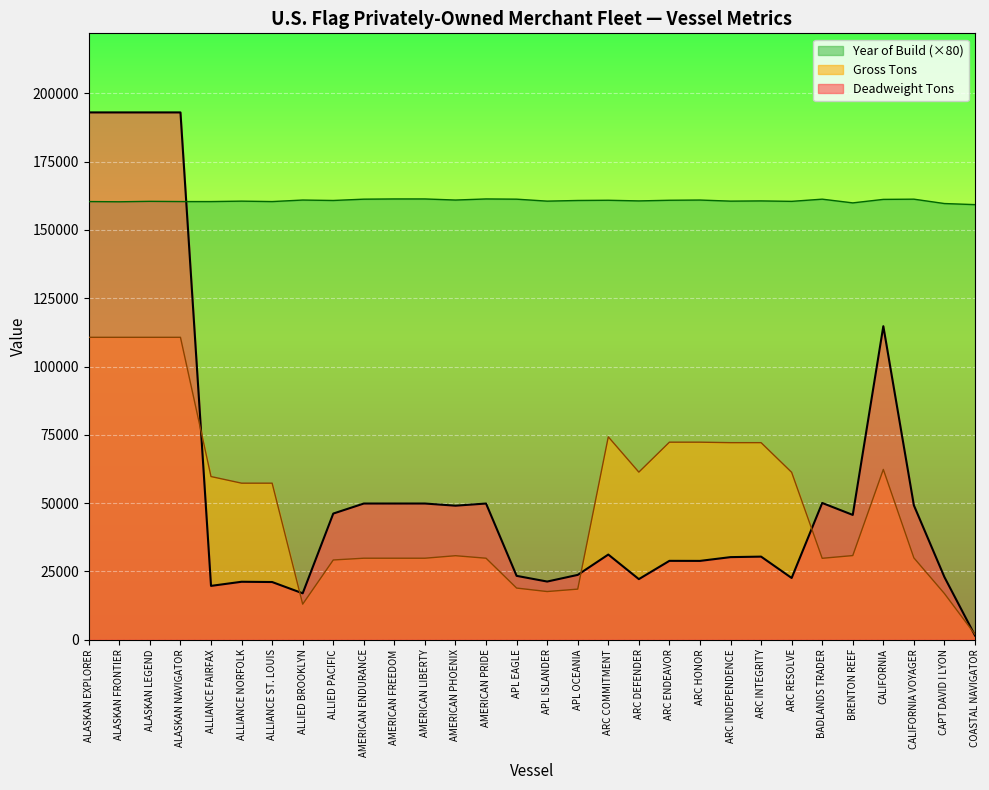

Is the value of Deadweight Tons at BRENTON REEF greater than the value of Gross Tons at COASTAL NAVIGATOR?

Yes